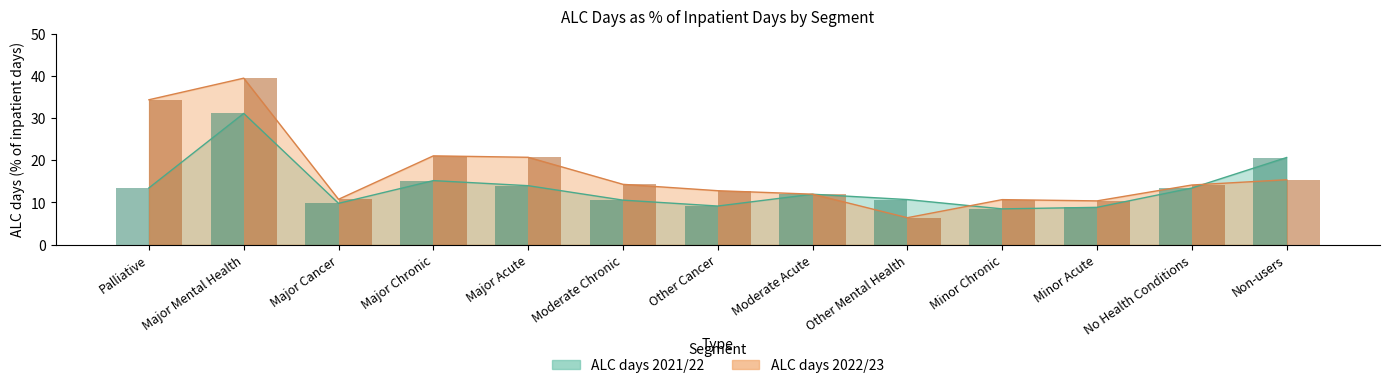

What is the difference between the second highest and second lowest values in the ALC days 2021/22 series?

11.8